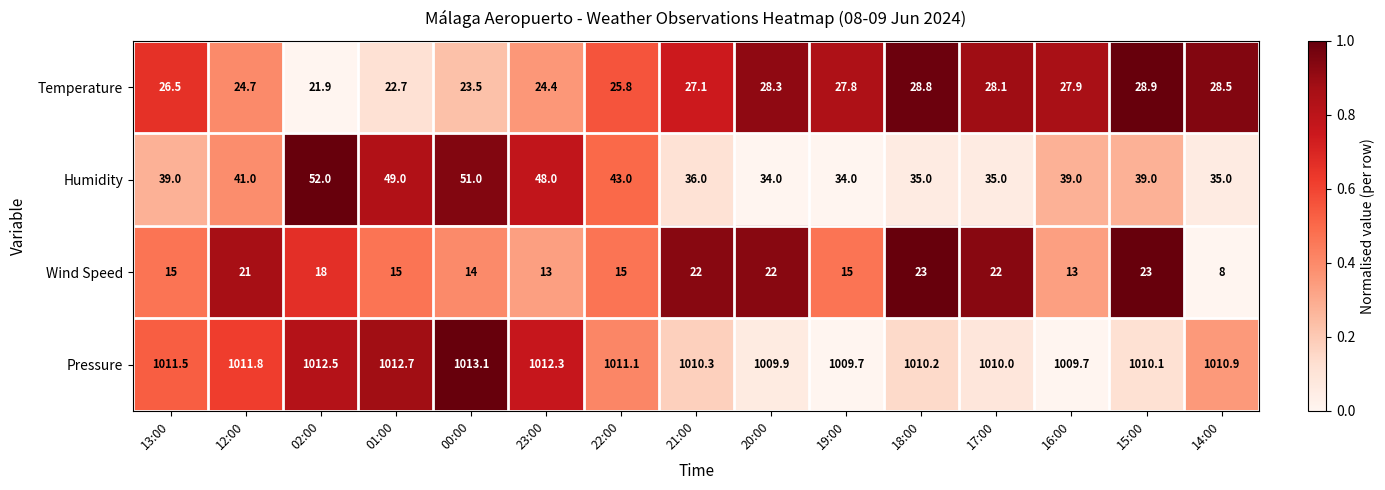

What is the average value of the Wind Speed series?

17.3